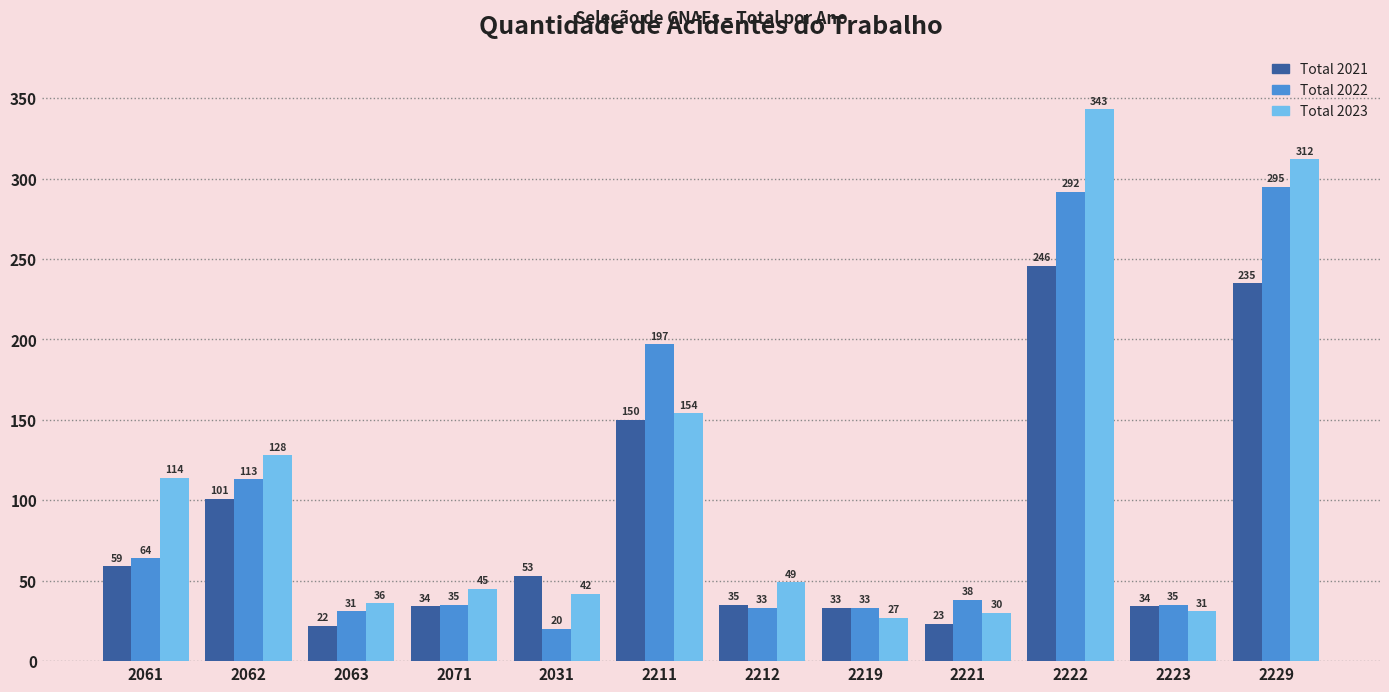

What are all the series names shown in the legend?

Total 2021, Total 2022, Total 2023